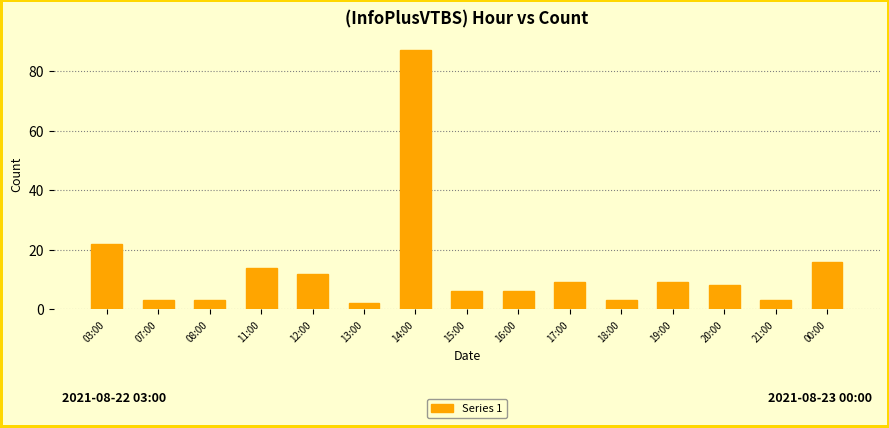

The value at 19:00 is 5. True or false?

False